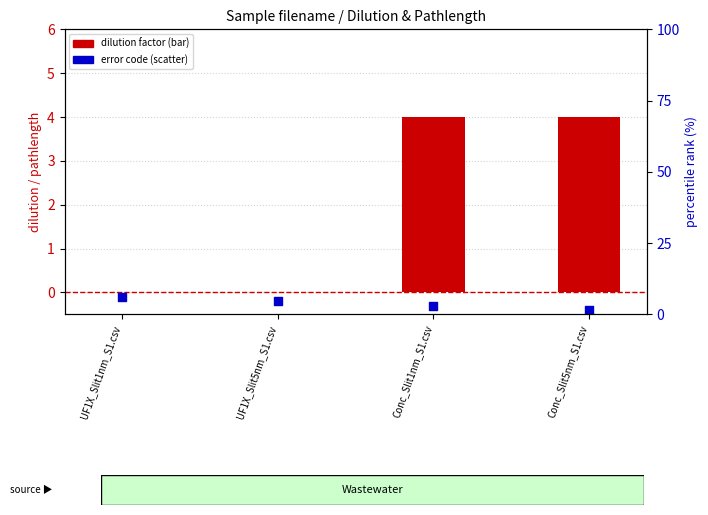

Which series reaches the minimum Y coordinate?

error code (percentile proxy)